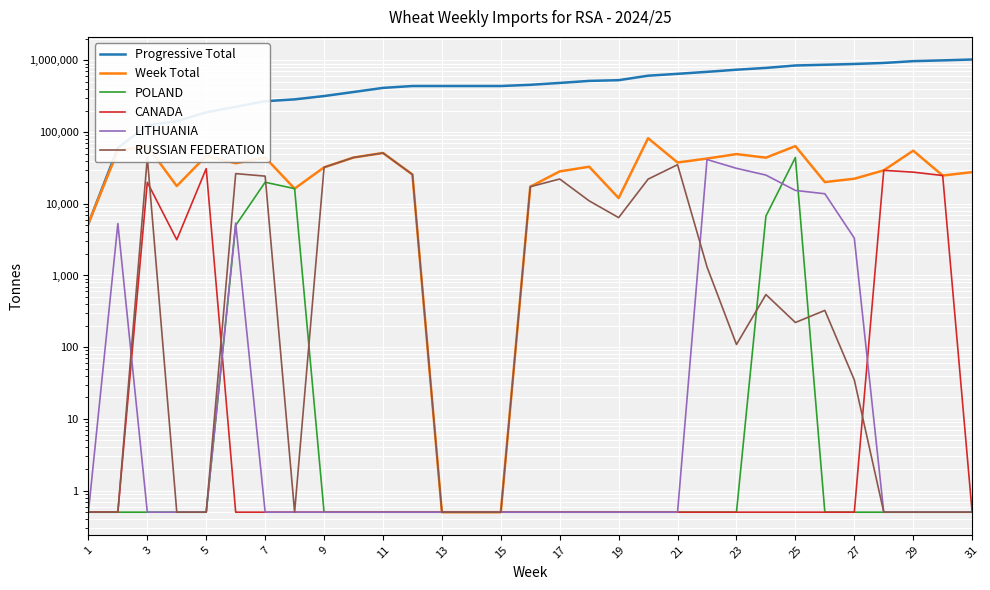

What is the lowest value of the Progressive Total series?

5296.0